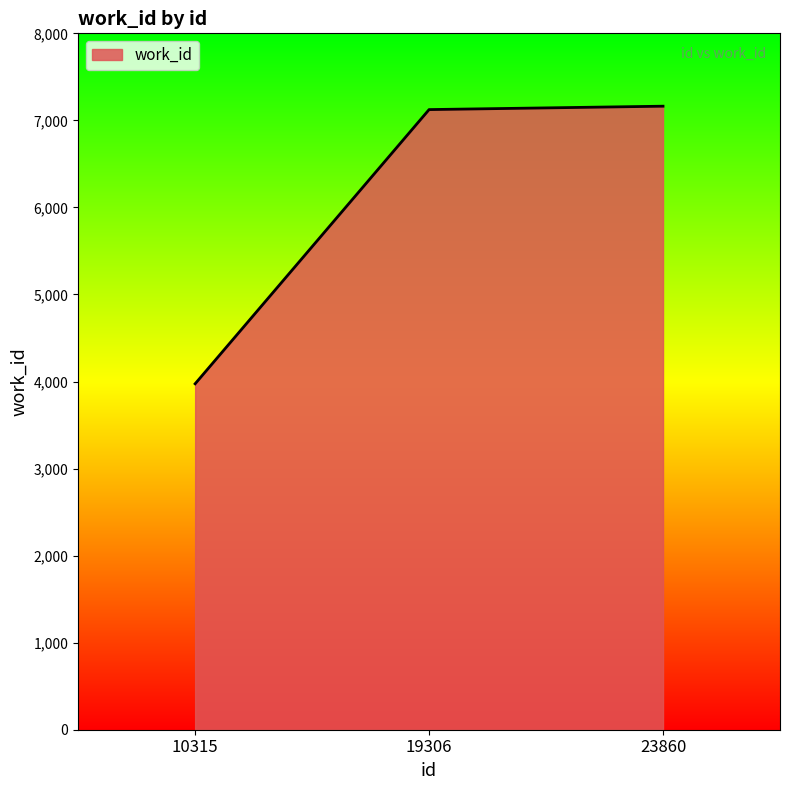

Is it true that the value at 19306 is 2713?

False